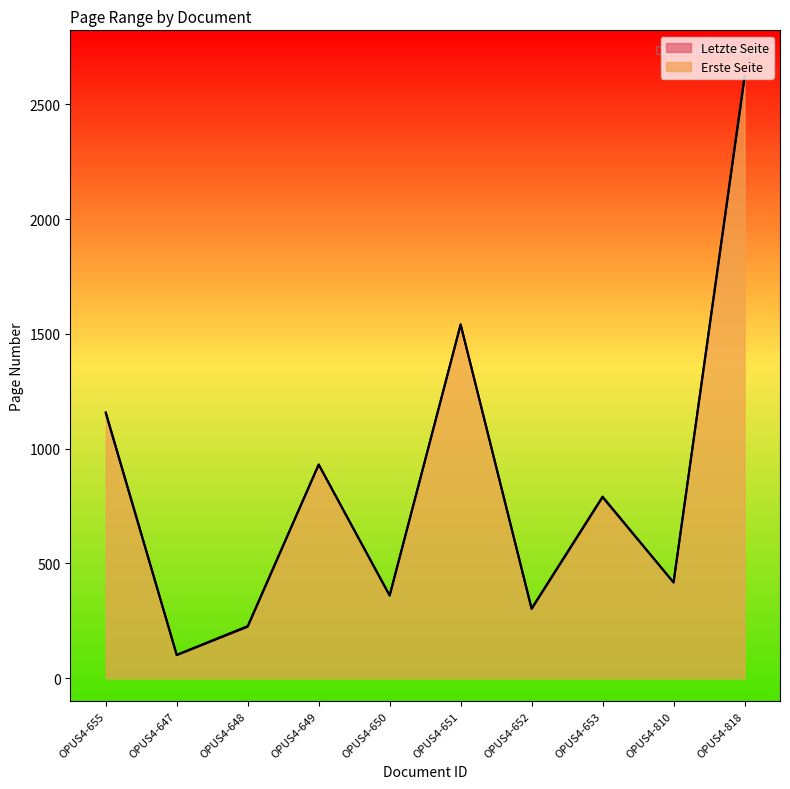

In Erste Seite, how many points are lower than both neighbors (excluding endpoints)?

4